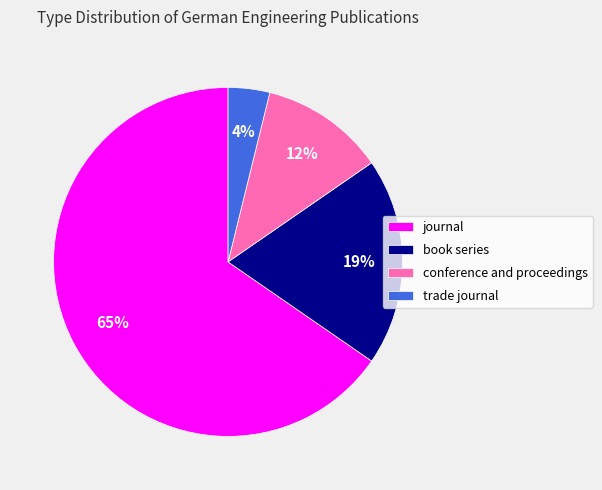

Rank the categories by value from highest to lowest.

journal, book series, conference and proceedings, trade journal